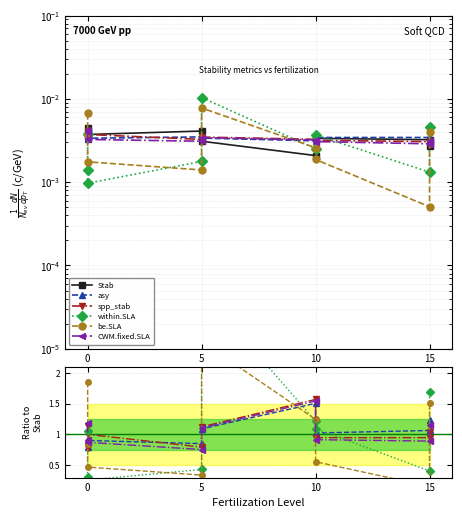

Which series changed the most between 0 and 15?

be.SLA